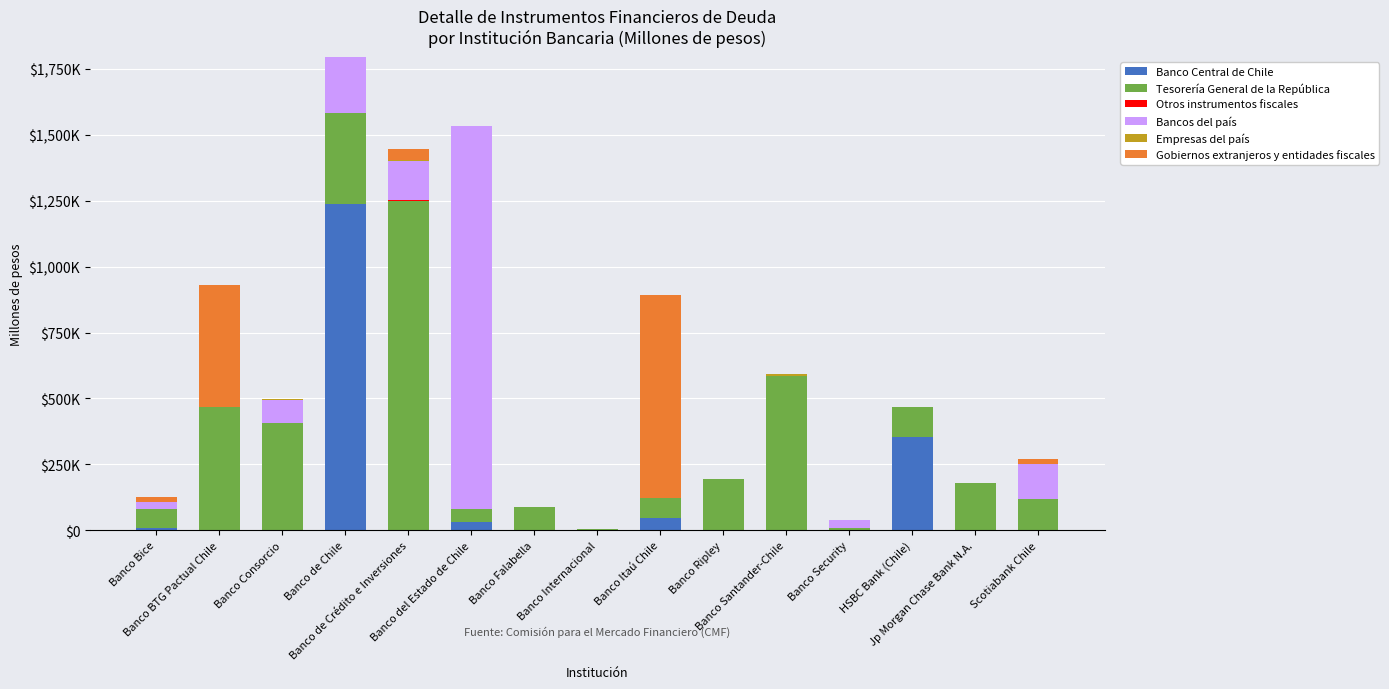

What is the sum of all Gobiernos extranjeros y entidades fiscales values?

1310069.8